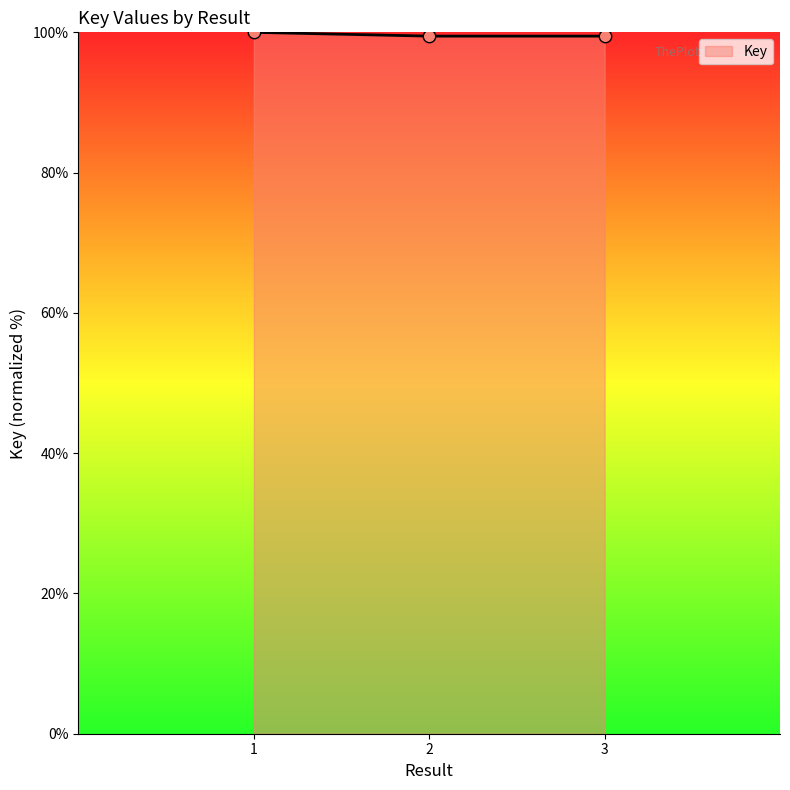

What is the ratio of the value at 1 to the value at 3?

1.0